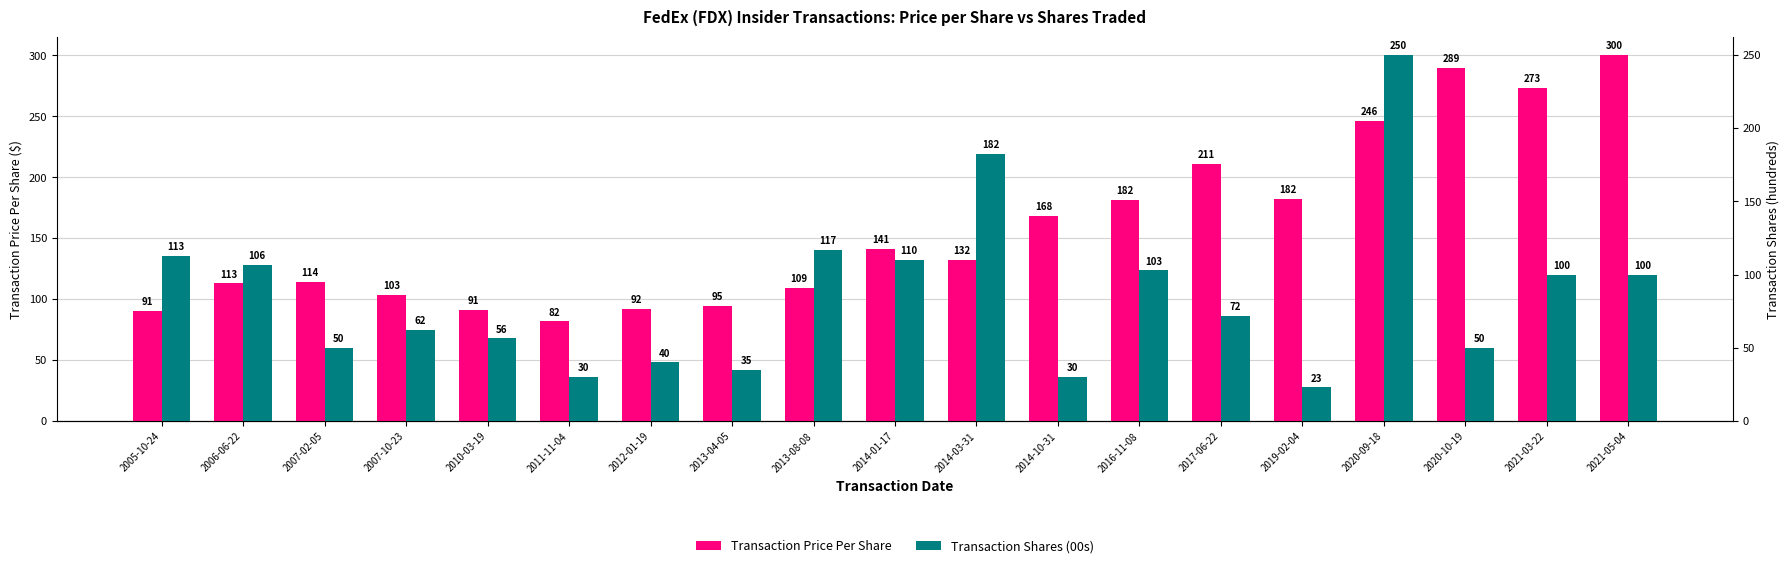

What is the lowest value of the Transaction Price Per Share series?

81.7